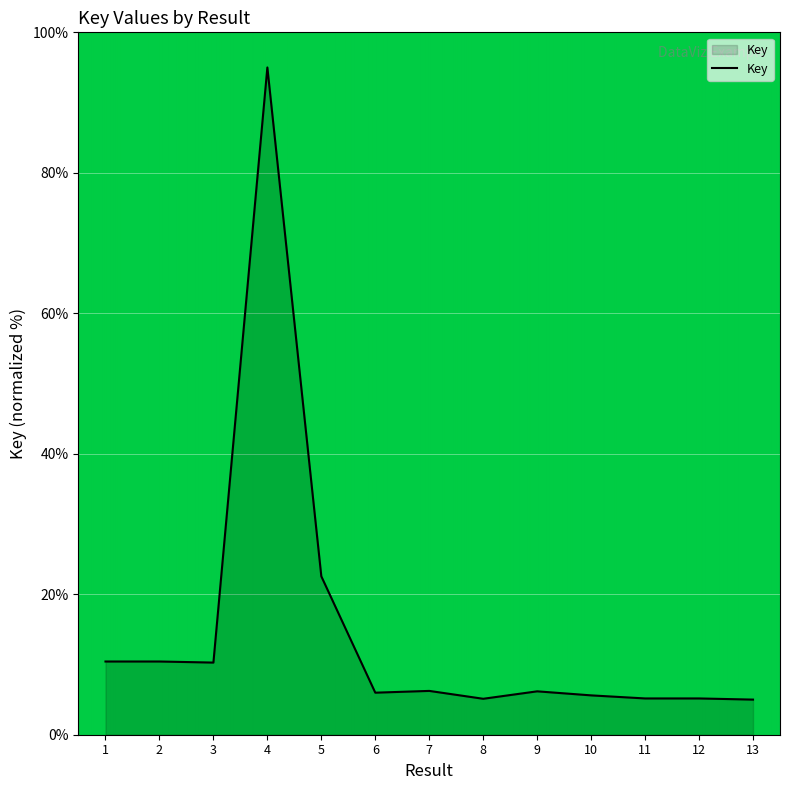

At which category does the chart reach its peak across all series?

4